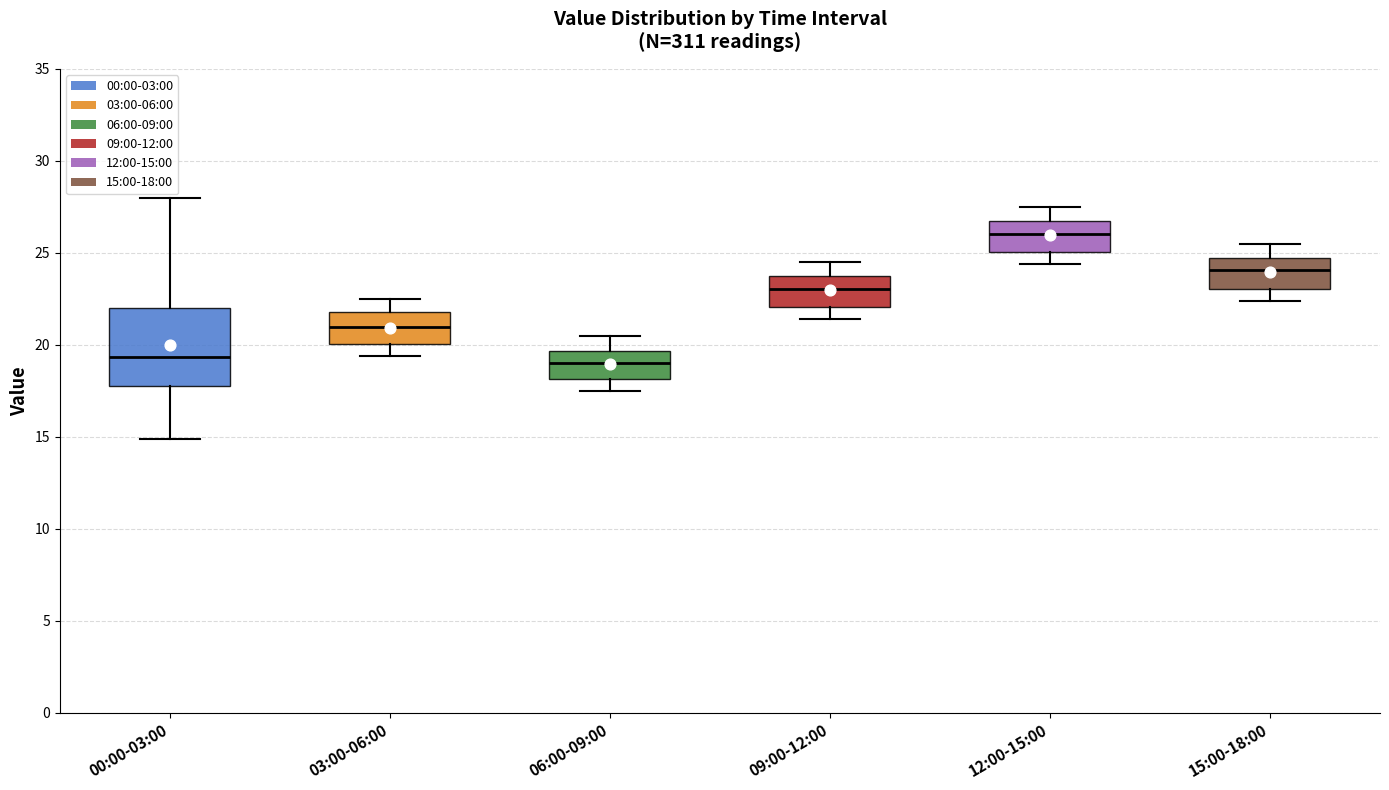

Which box is the tallest, from its lower edge to its upper edge?

00:00-03:00